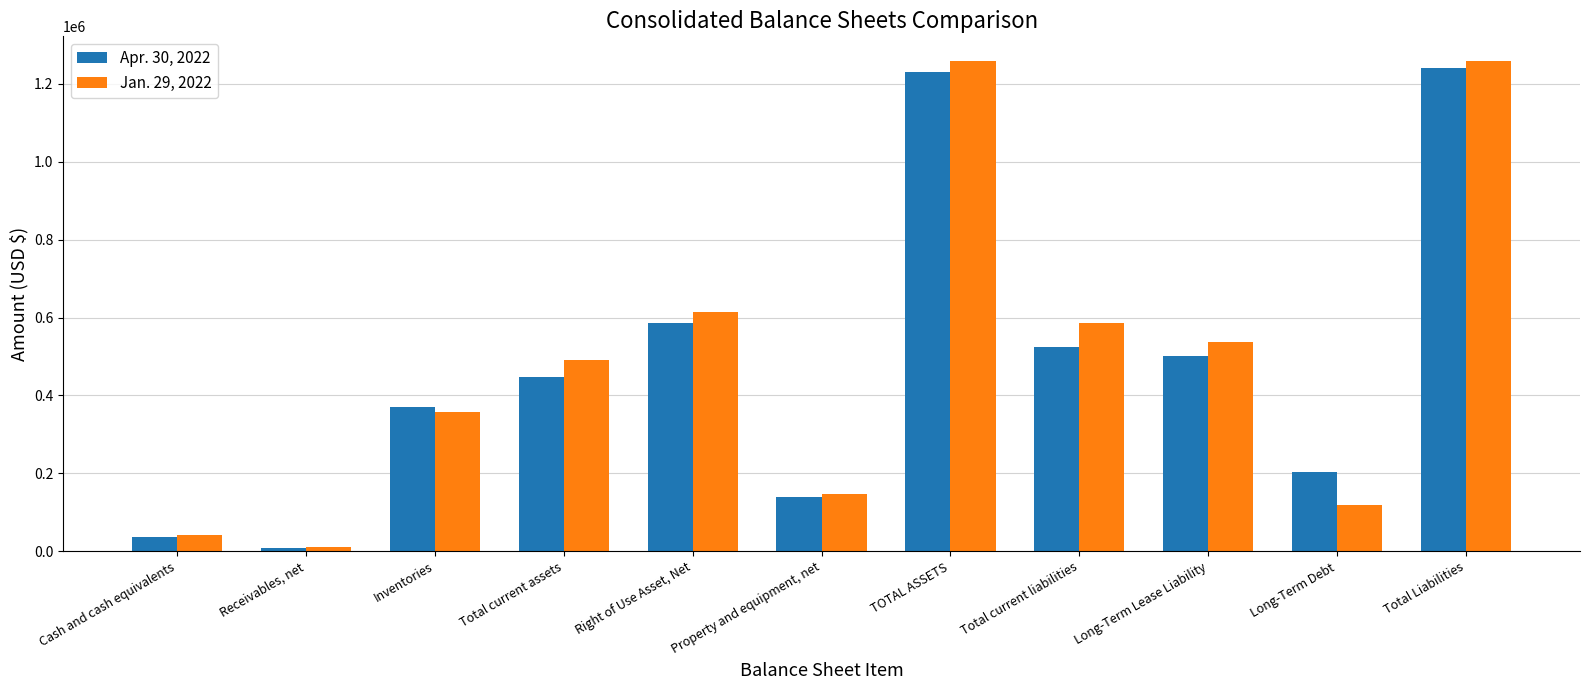

Rank the categories by Jan. 29, 2022 value from lowest to highest.

Receivables, net, Cash and cash equivalents, Long-Term Debt, Property and equipment, net, Inventories, Total current assets, Long-Term Lease Liability, Total current liabilities, Right of Use Asset, Net, Total Liabilities, TOTAL ASSETS